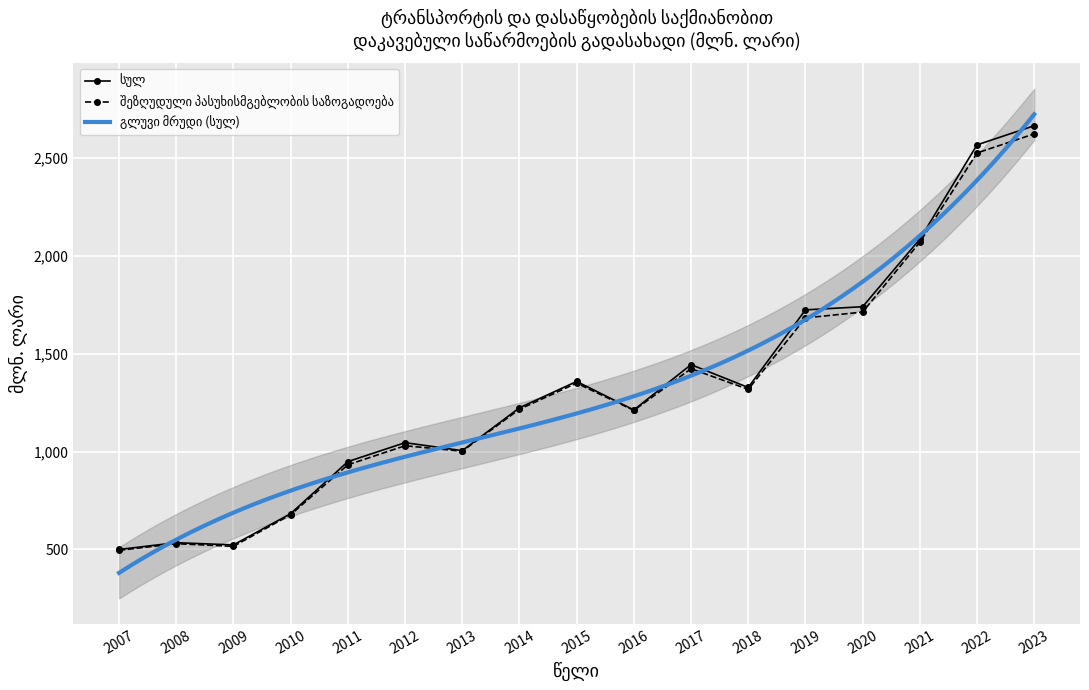

True or false: შეზღუდული პასუხისმგებლობის საზოგადოება and სულ cross at least once.

False